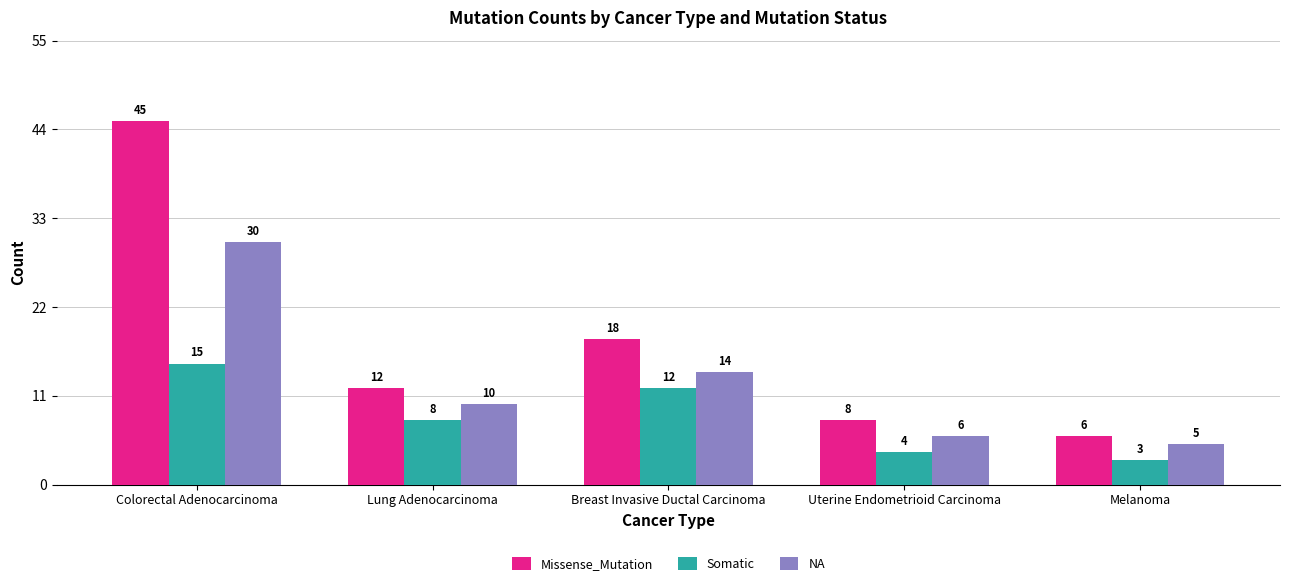

The value of Somatic at Colorectal Adenocarcinoma is 15. True or false?

True